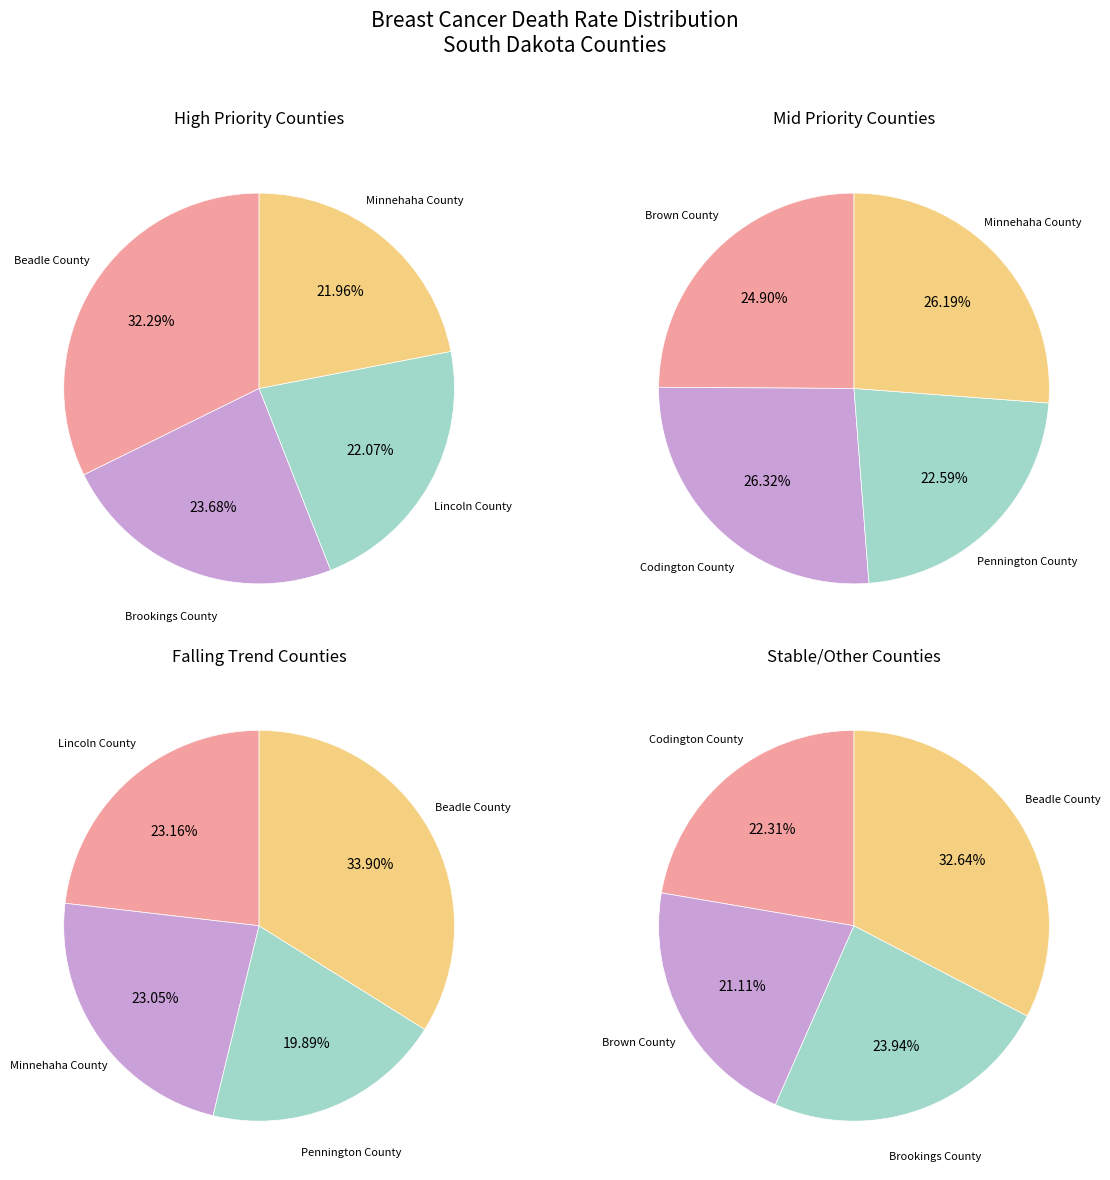

Which slice is the smallest?

Pennington County